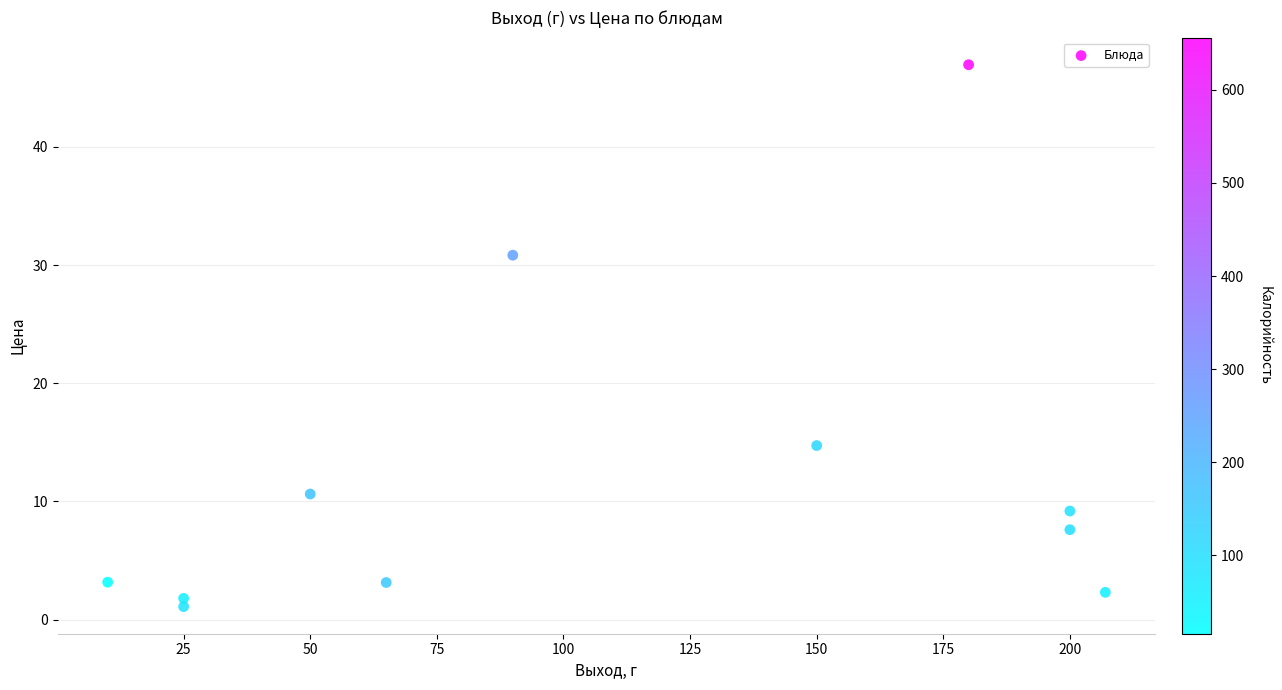

What Y value in the scatter plot is closest to 24?

30.8